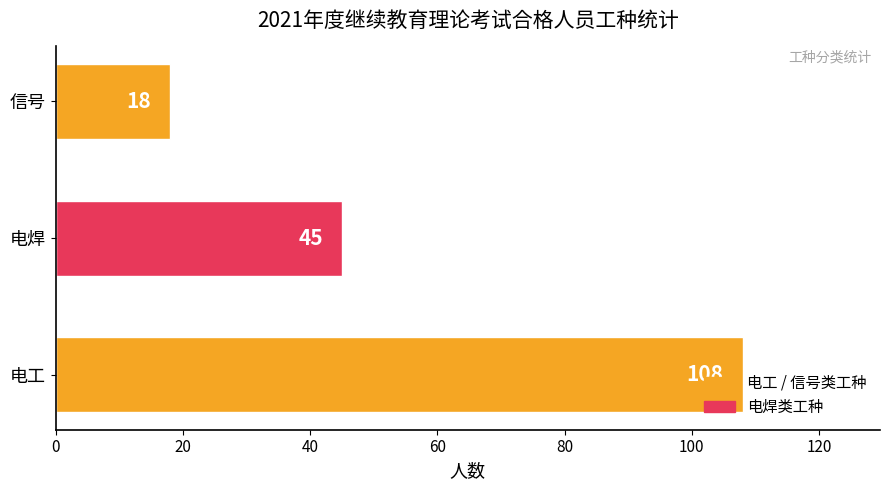

What is the ratio of the value at 信号 to the value at 电焊?

0.4